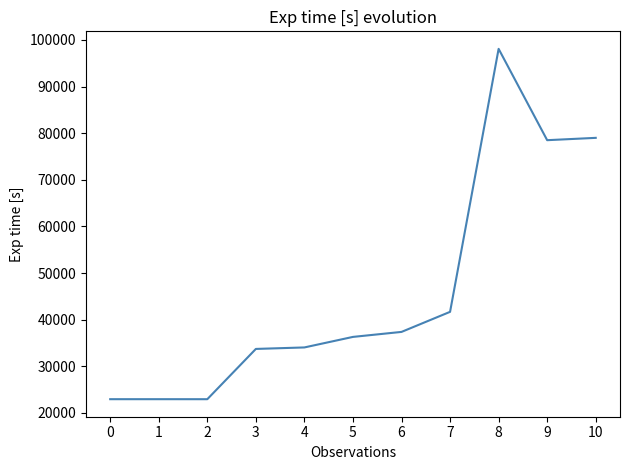

Does the chart display data point markers on the line(s)?

No